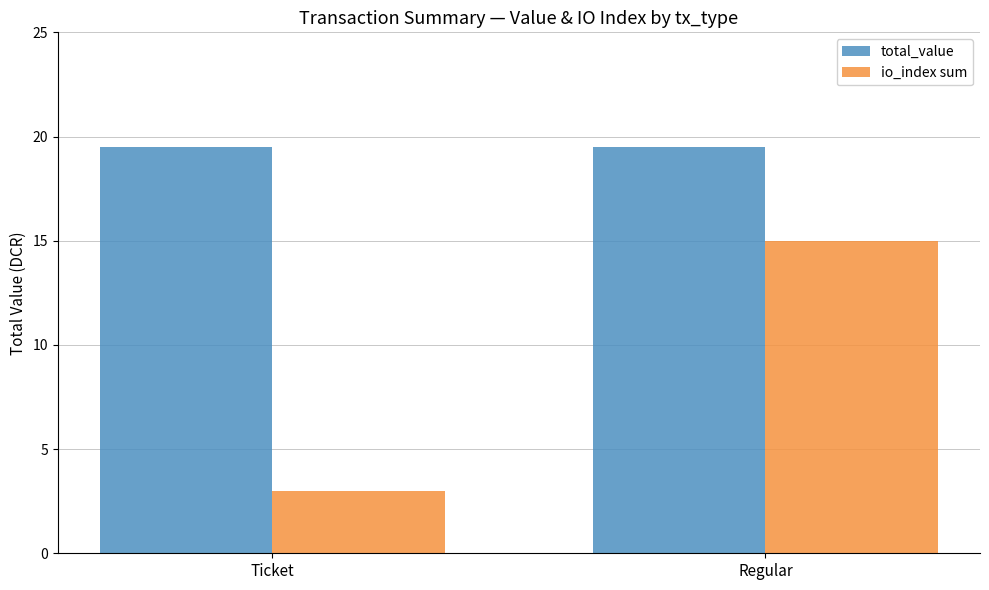

What is the total value across all series at Regular?

34.5